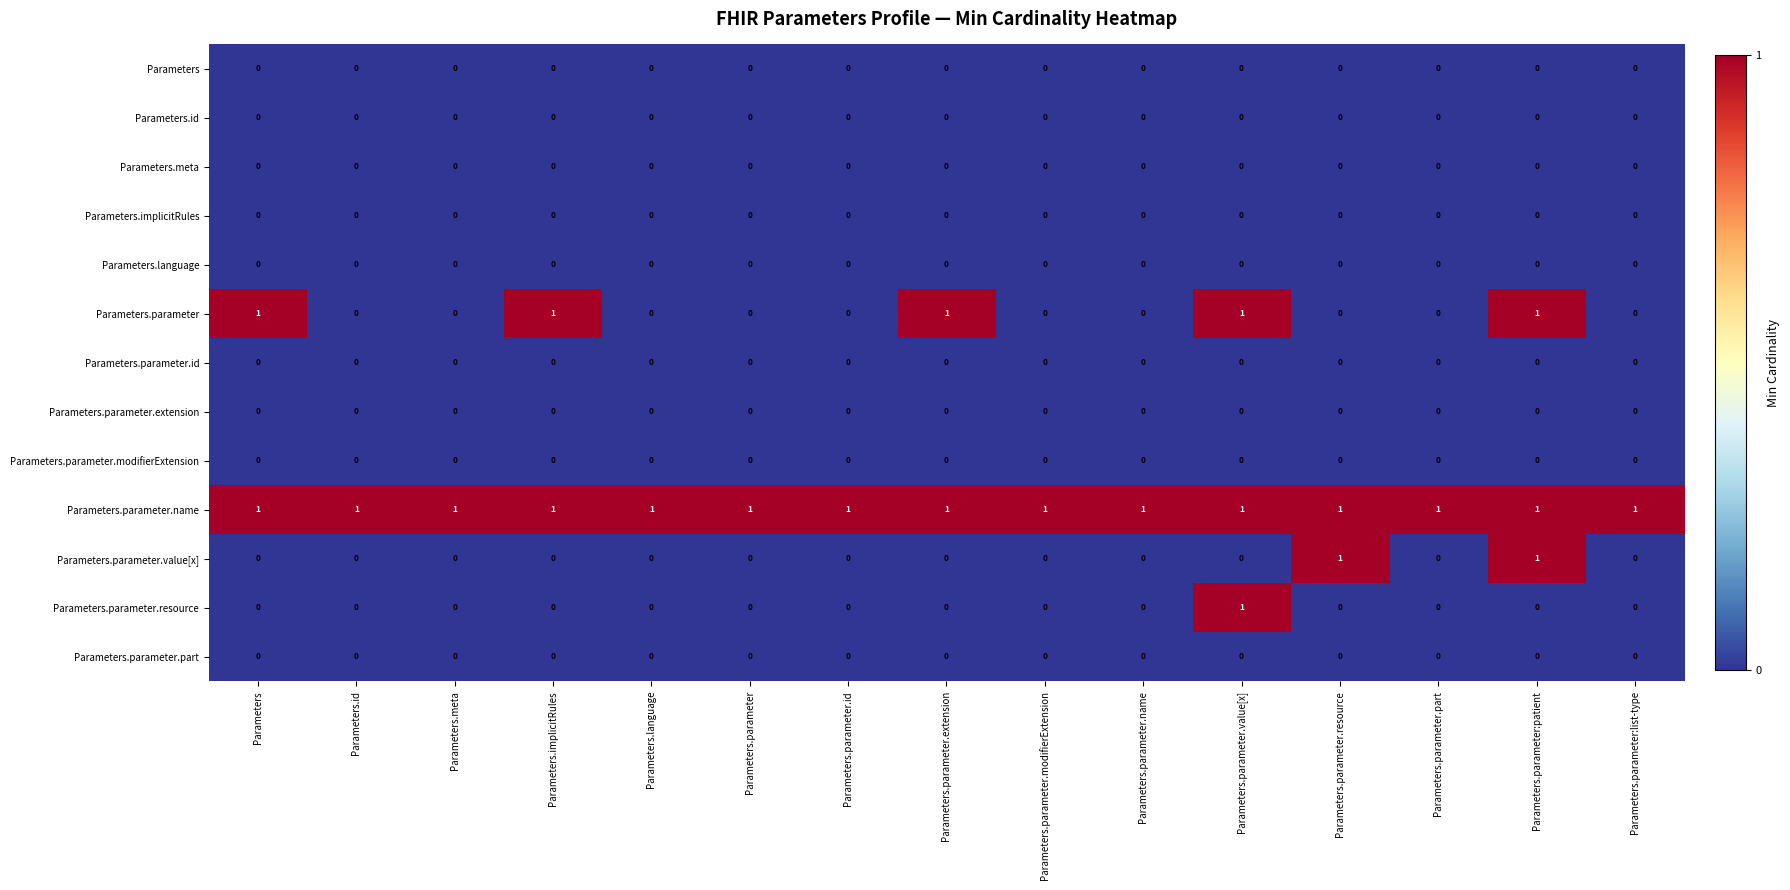

Is it true that Parameters.parameter.value[x] equals -1 at Parameters.parameter.modifierExtension?

False